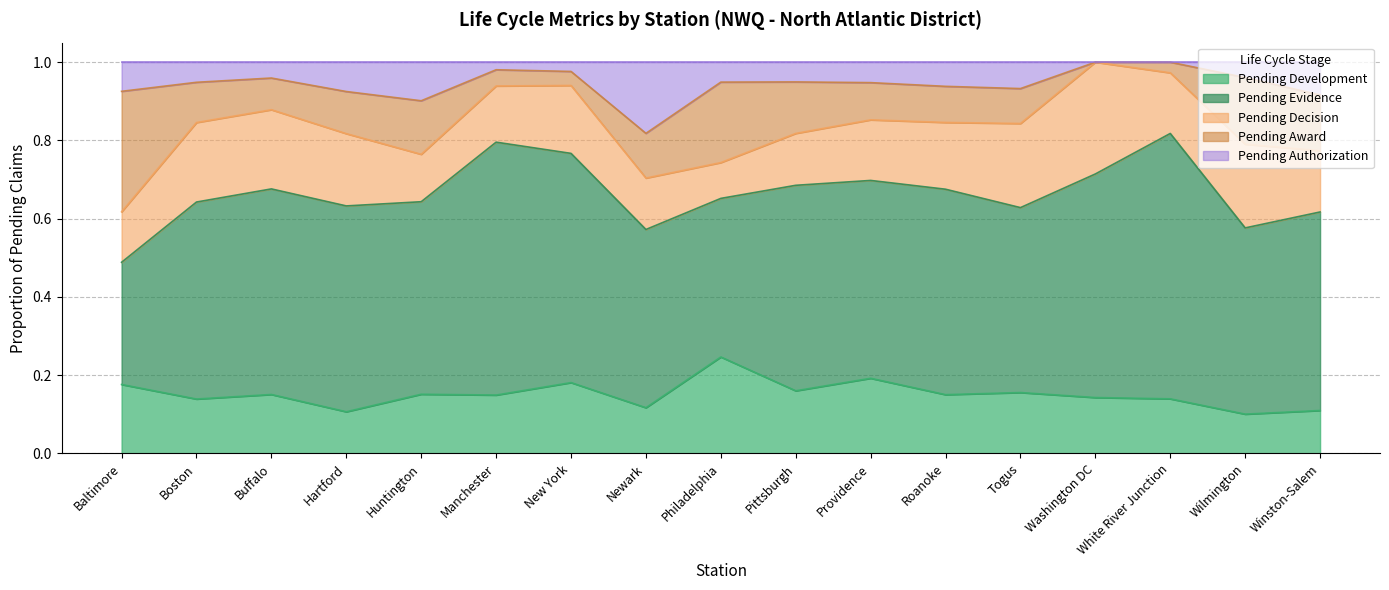

True or false: Pending Award has a value of 0.2 at Togus.

False